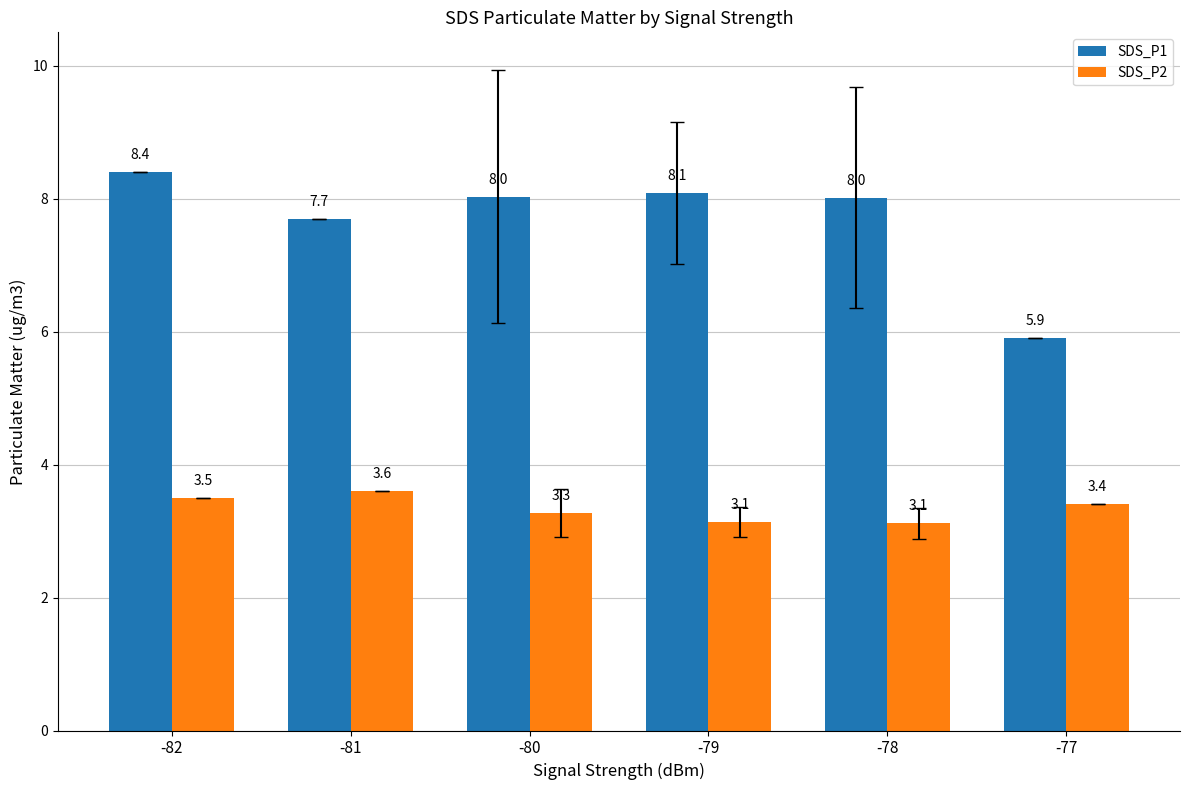

What is the value of the SDS_P2 bar at the 3rd from the left?

3.3